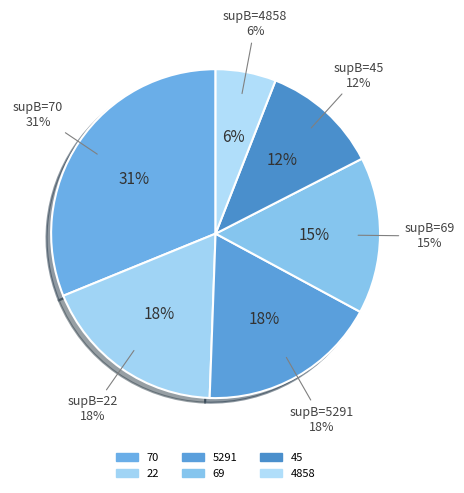

Does any single category account for the majority?

No